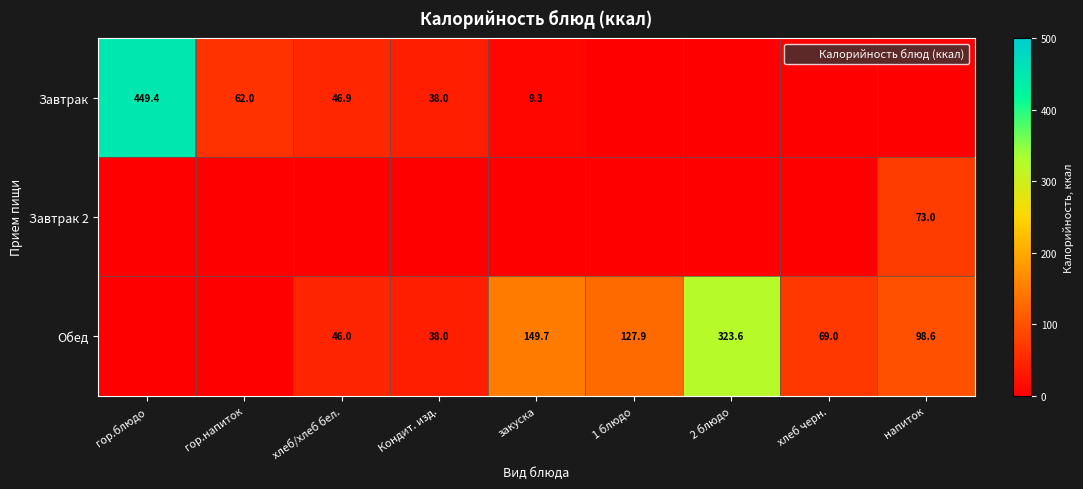

What is the difference between the Обед values at закуска and напиток?

51.1